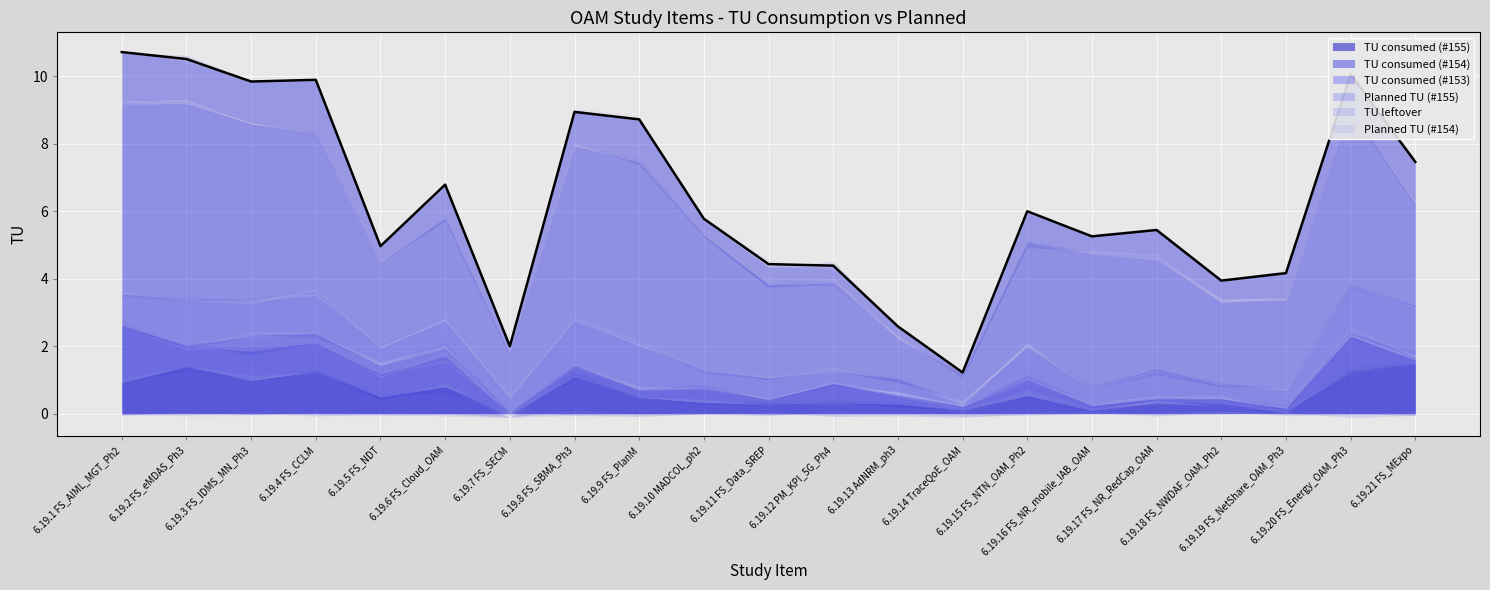

Is the value of TU leftover at 6.19.4 FS_CCLM greater than the value of Planned TU (#155) at 6.19.16 FS_NR_mobile_IAB_OAM?

Yes